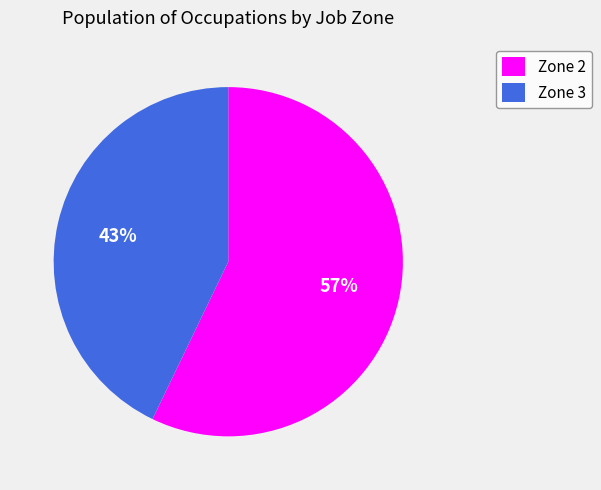

True or false: Zone 2 accounts for 46% of the total.

False